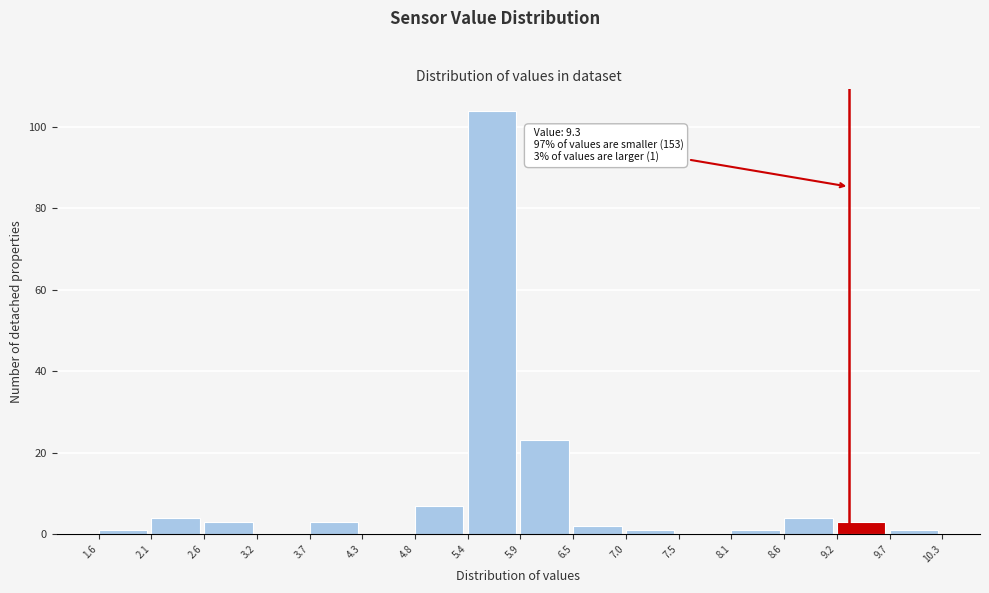

Which range on the x-axis has the tallest bar?

5.4 to 5.9